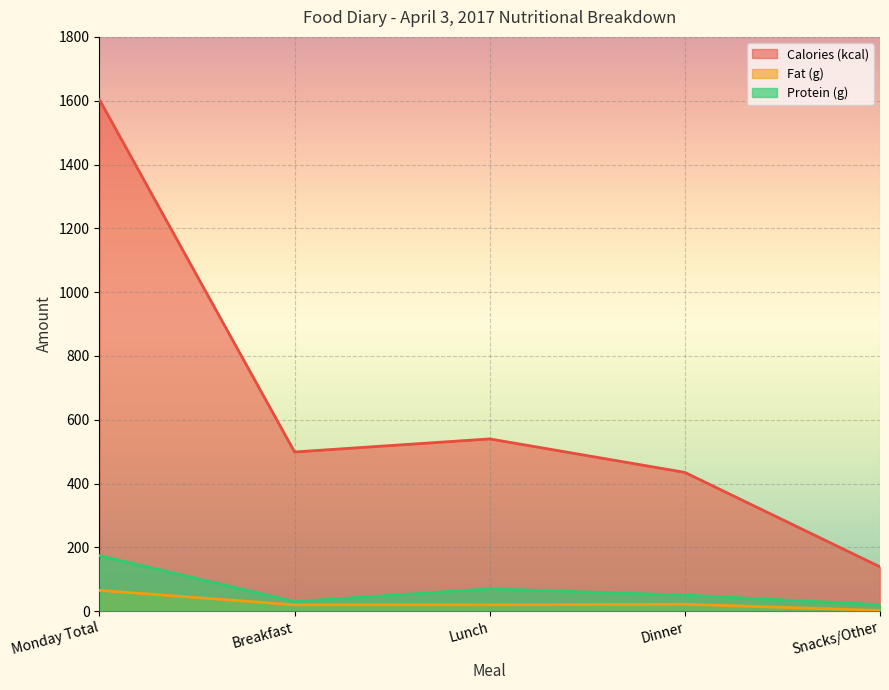

What position from the right is Snacks/Other?

1